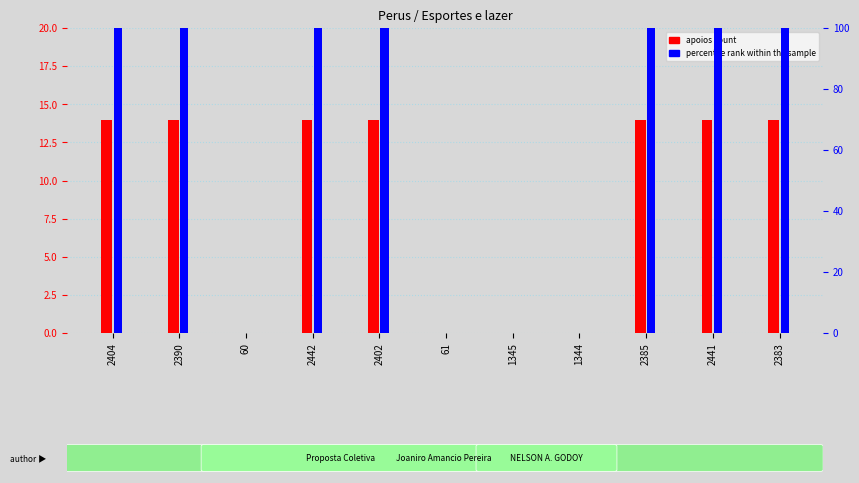

What is the total value across all series at 2385?

114